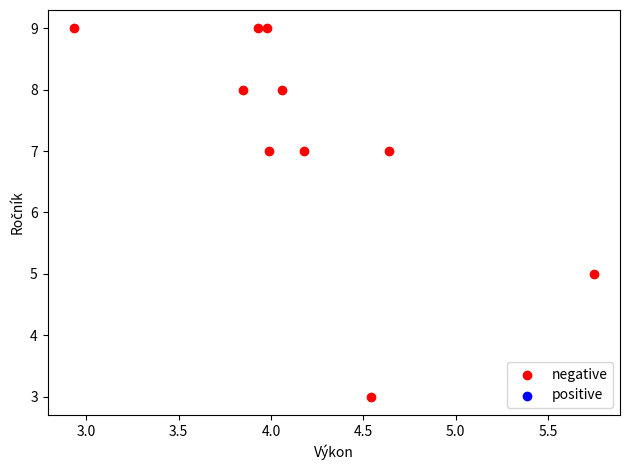

What is the range of Y values (max minus min)?

6